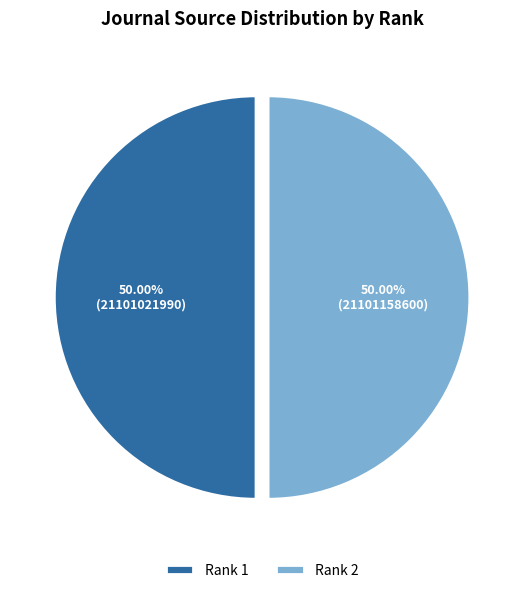

Do Rank 2 and Rank 1 together represent more than half of the pie?

Yes